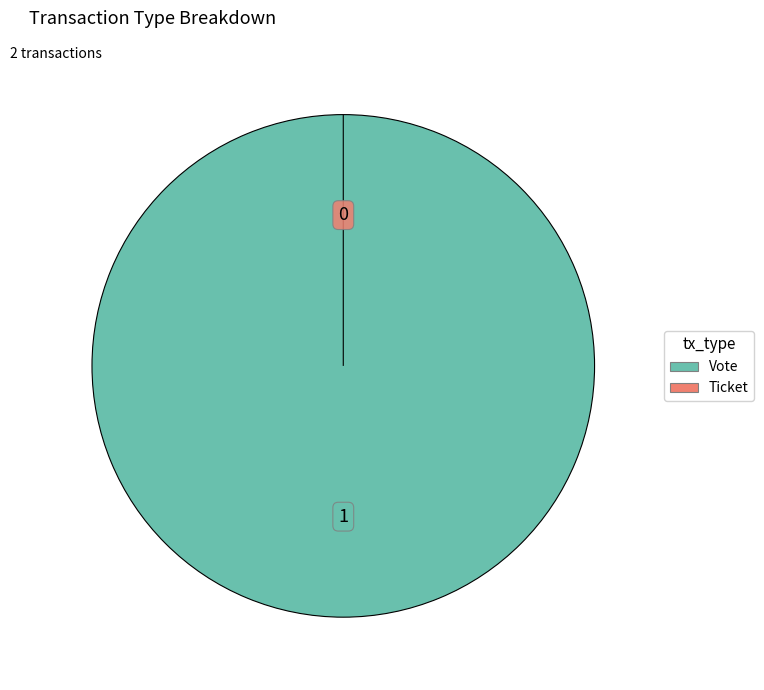

Which category has the smallest portion of the pie?

Ticket